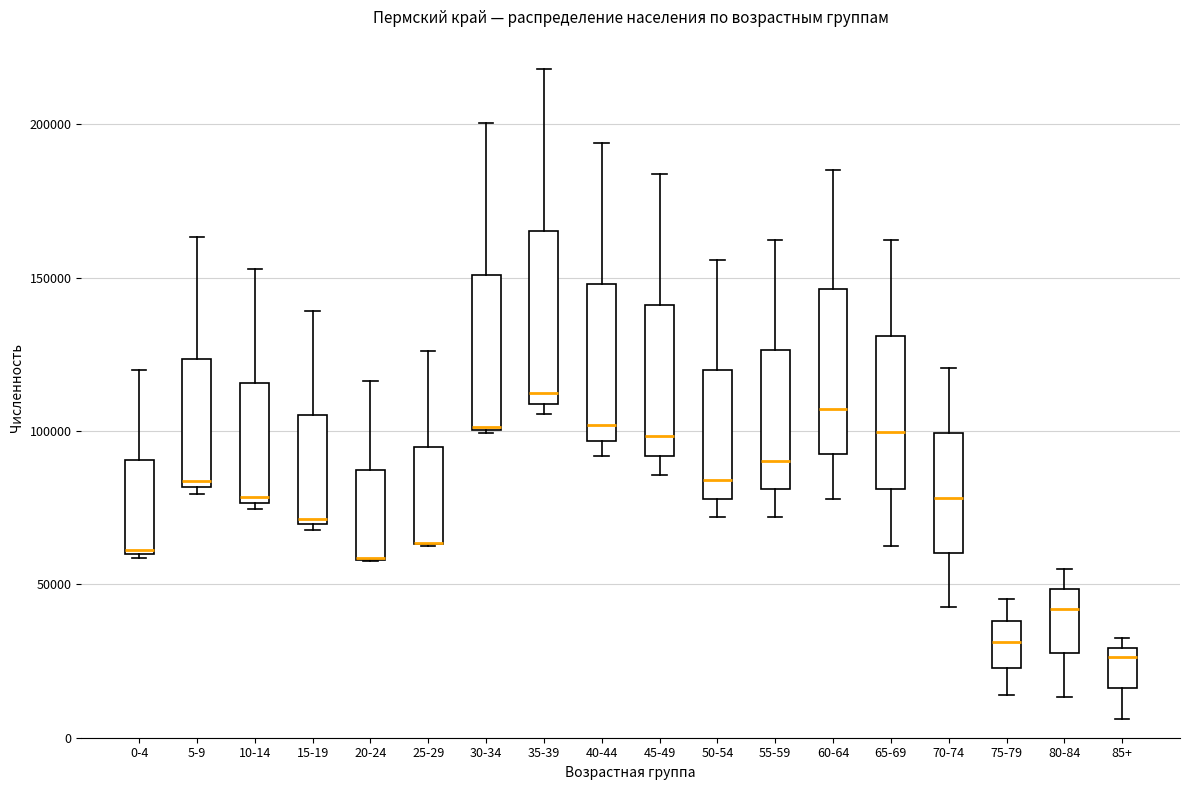

Where does the lower whisker of the box for 85+ end on the y-axis? The values are not printed on the chart, so give them approximately, as read against the axis.

5000